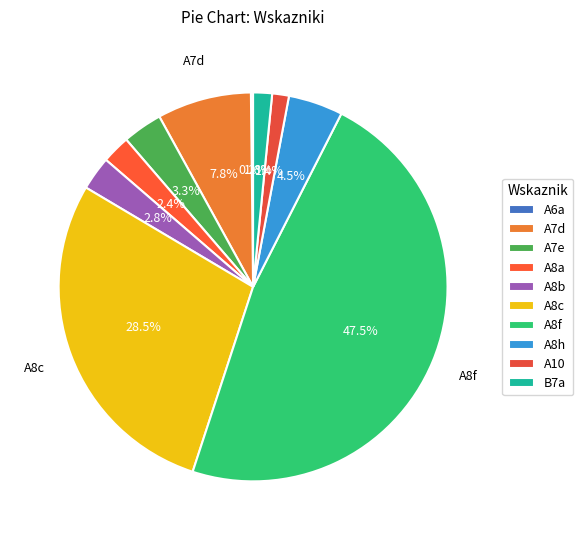

True or false: A7d accounts for 1% of the total.

False